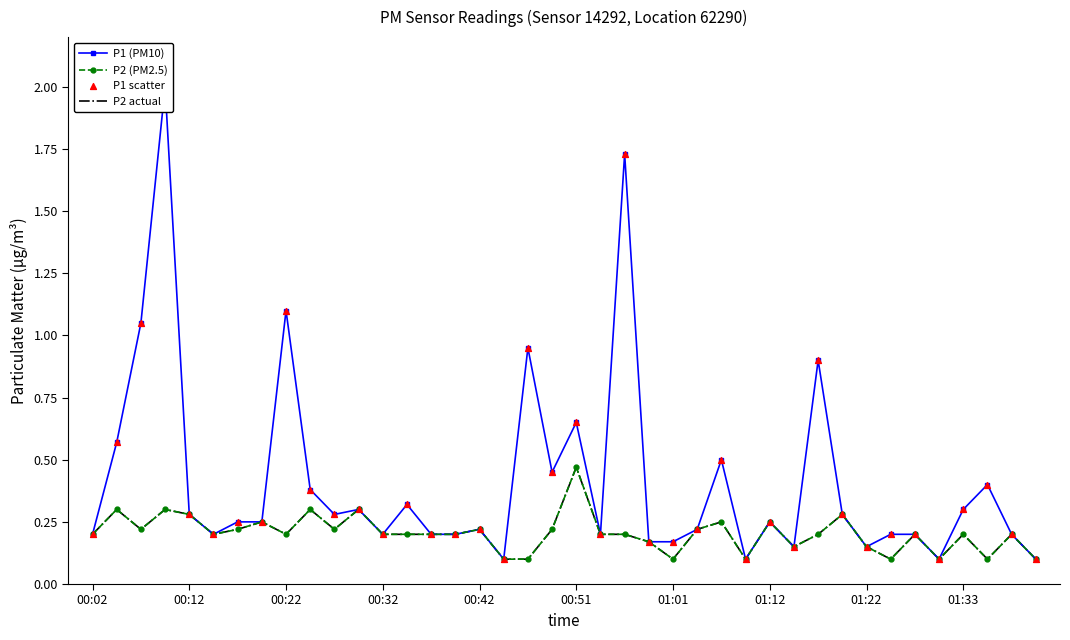

Which series has the widest spread of Y values?

P1 (PM10)